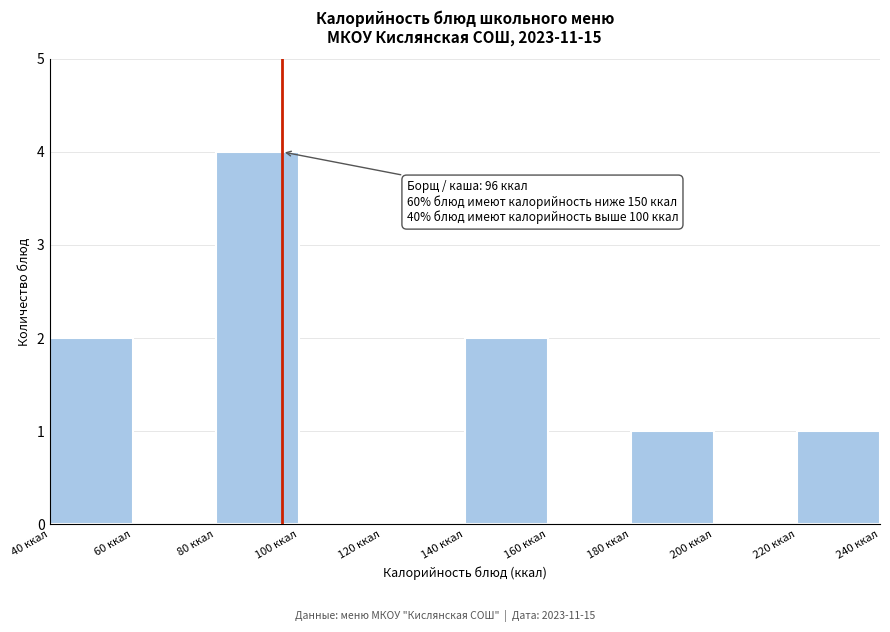

Which range on the x-axis has the tallest bar?

80 to 100